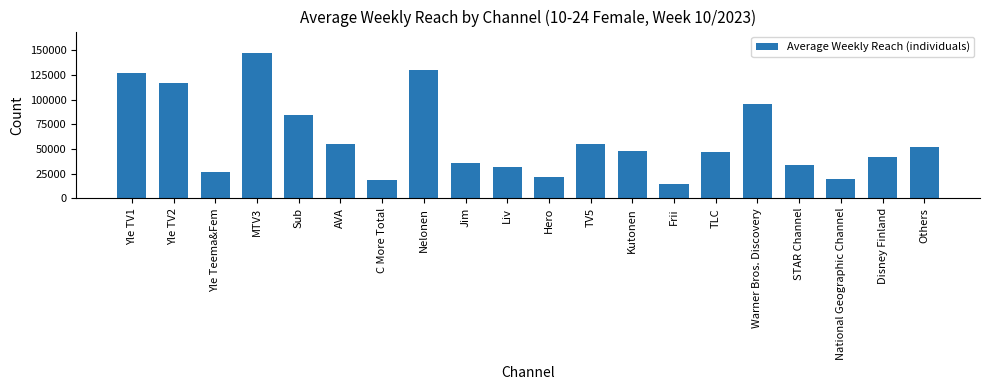

What is the difference between the second highest and minimum values?

116000